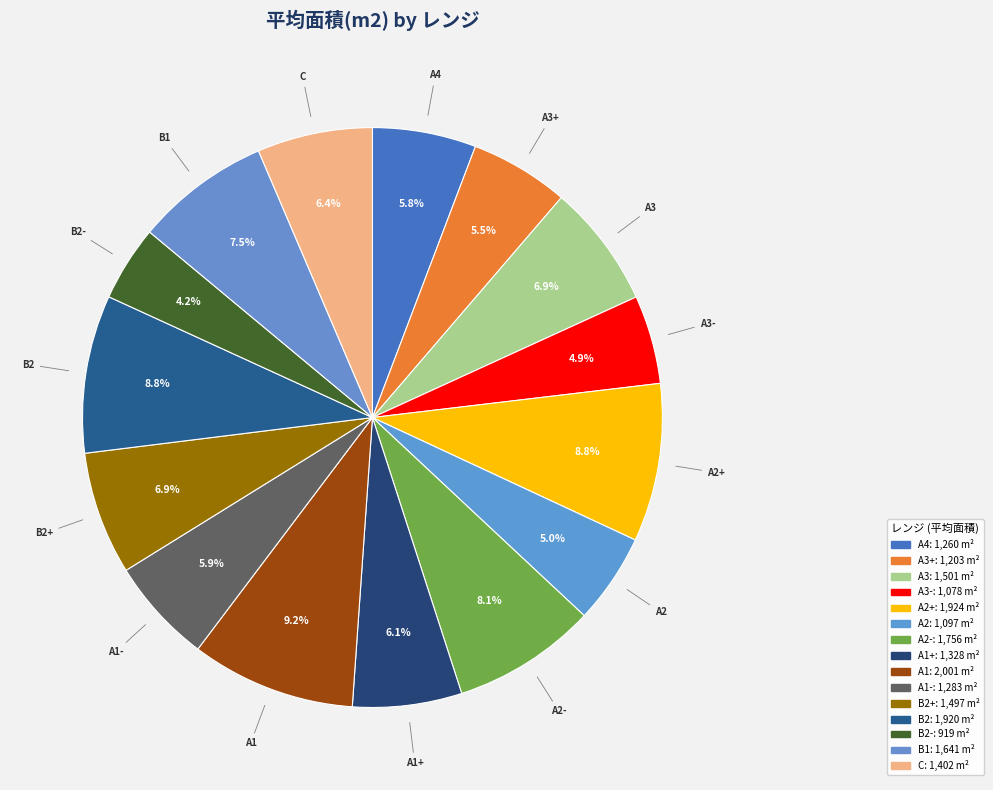

To the nearest percent, what portion does A3 represent?

7%